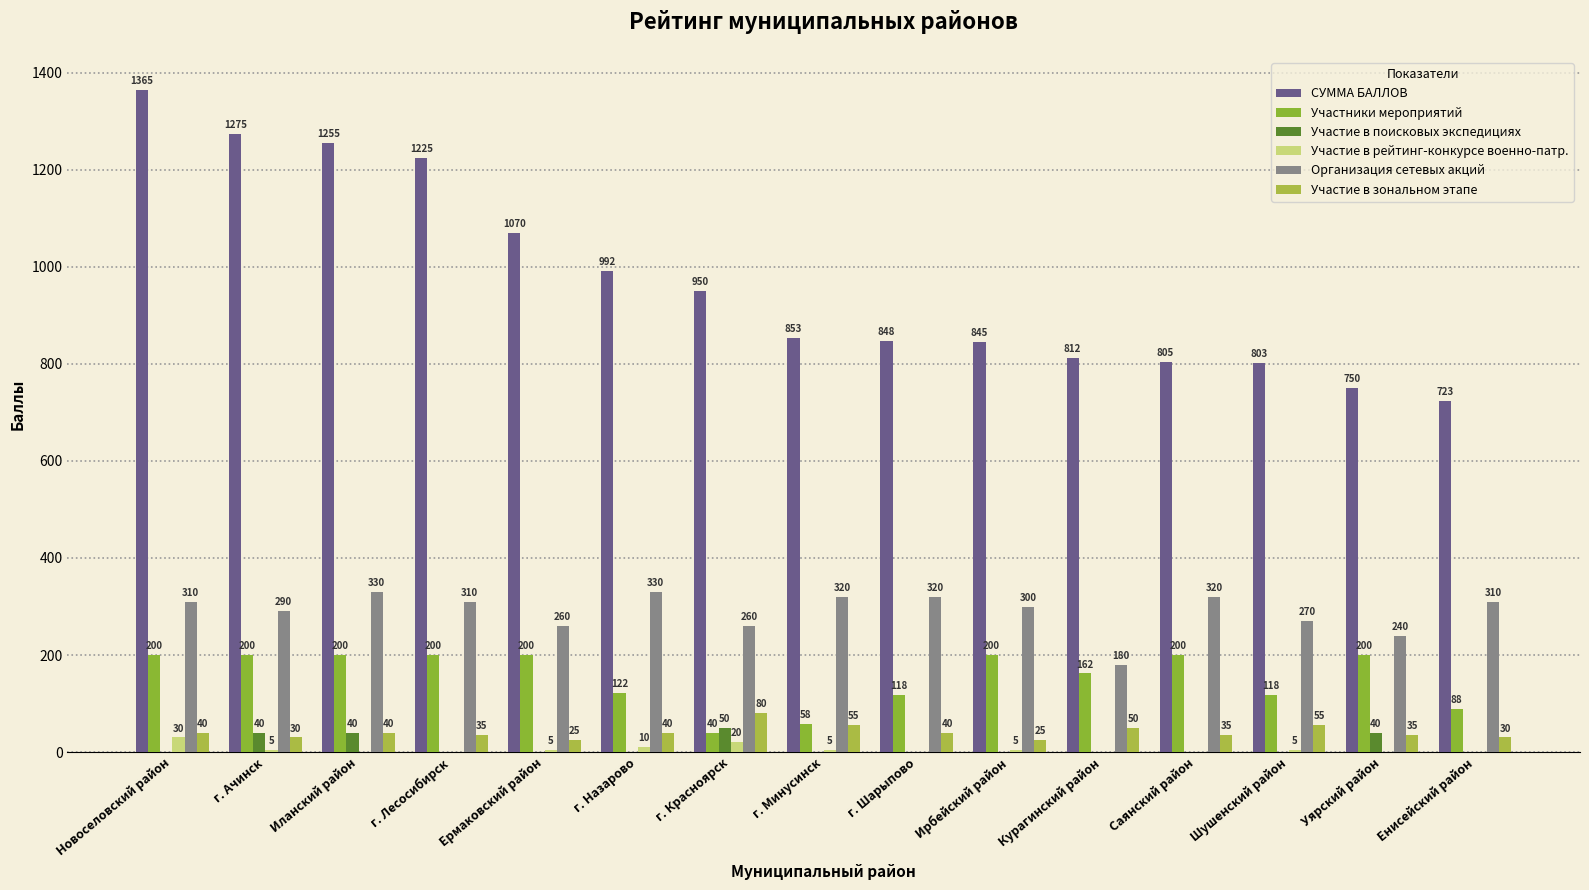

Reading left to right, transcribe all the data shown in this chart.

СУММА БАЛЛОВ: 1365	1275	1255	1225	1070	992	950	853	848	845	812	805	803	750	723
Участники мероприятий: 200	200	200	200	200	122	40	58	118	200	162	200	118	200	88
Участие в поисковых экспедициях: 0	40	40	0	0	0	50	0	0	0	0	0	0	40	0
Участие в рейтинг-конкурсе военно-патр.: 30	5	0	0	5	10	20	5	0	5	0	0	5	0	0
Организация сетевых акций: 310	290	330	310	260	330	260	320	320	300	180	320	270	240	310
Участие в зональном этапе: 40	30	40	35	25	40	80	55	40	25	50	35	55	35	30